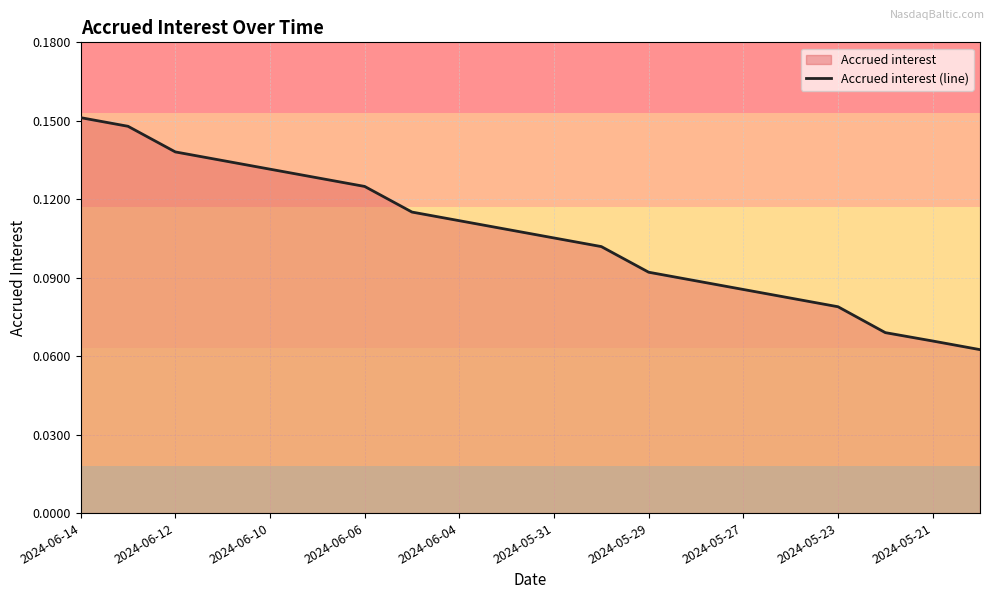

What is the minimum value shown in the chart?

0.1